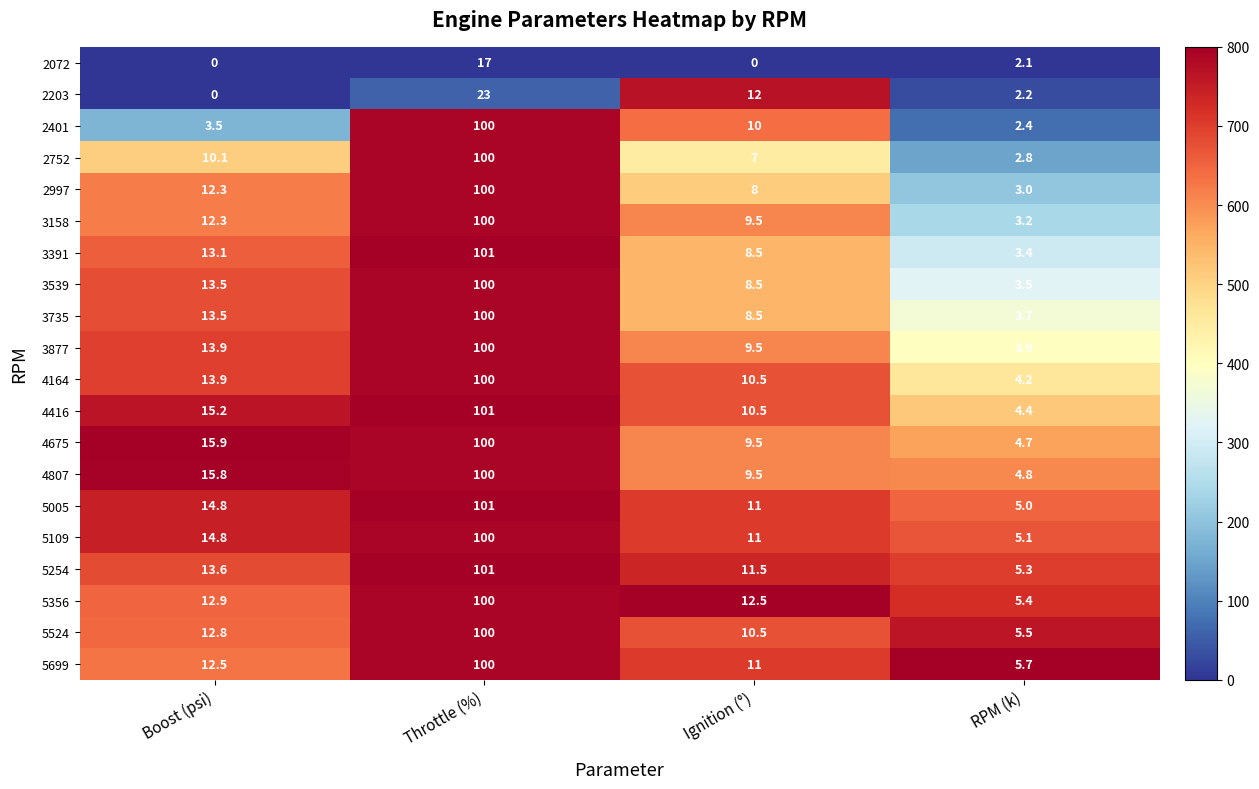

How many series are shown in this chart?

20